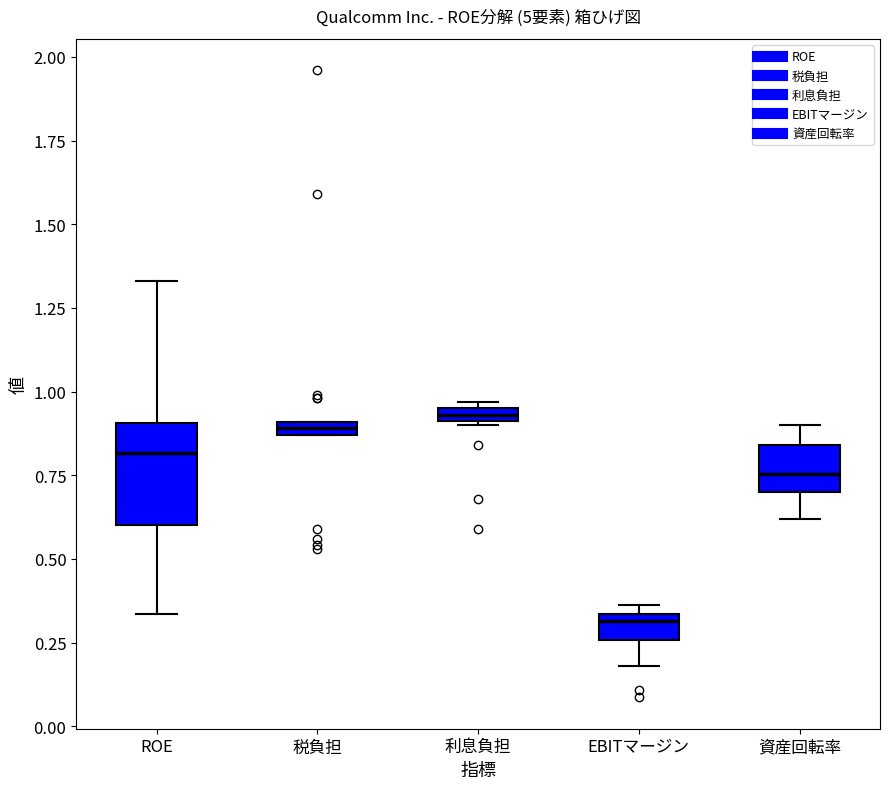

Where is the upper edge of the box for 税負担 on the y-axis? The values are not printed on the chart, so give them approximately, as read against the axis.

0.90